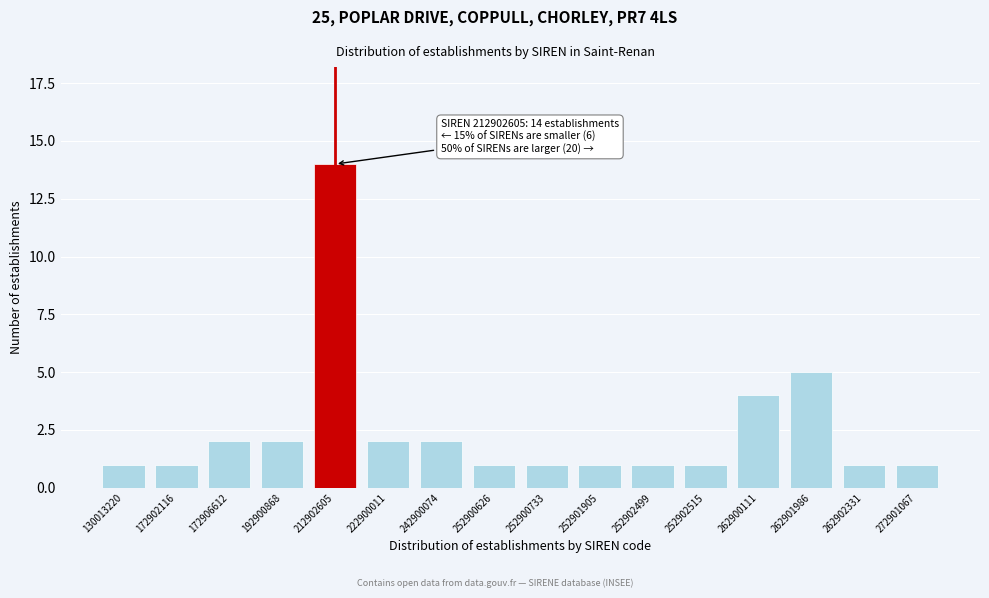

Reading right to left, list all the values displayed in this chart.

272901067=1	262902331=1	262901986=5	262900111=4	252902515=1	252902499=1	252901905=1	252900733=1	252900626=1	242900074=2	222900011=2	212902605=14	192900868=2	172906612=2	172902116=1	130013220=1